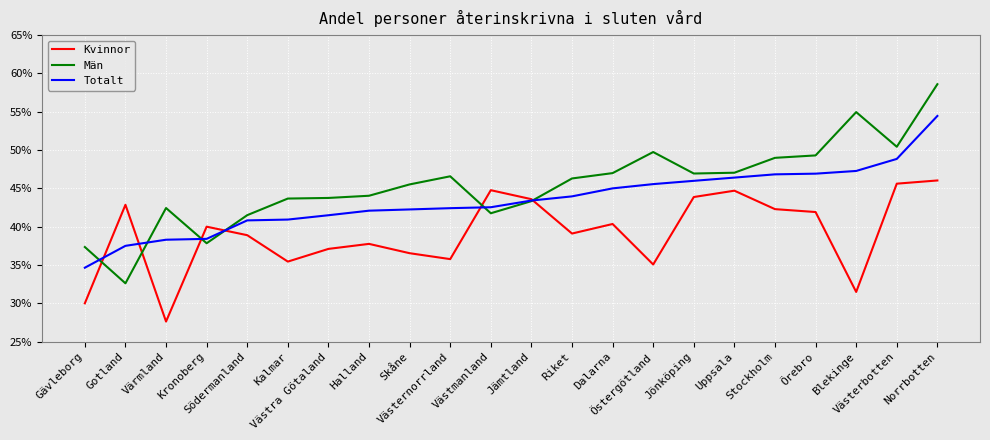

What are all the series names shown in the legend?

Kvinnor, Män, Totalt